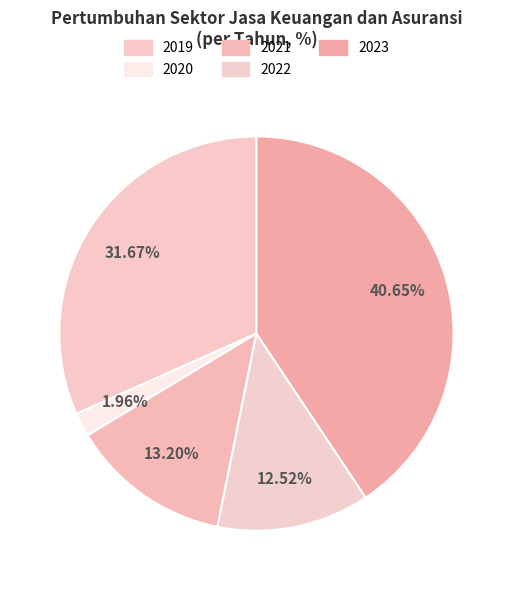

To the nearest percent, what is the average slice percentage?

20%